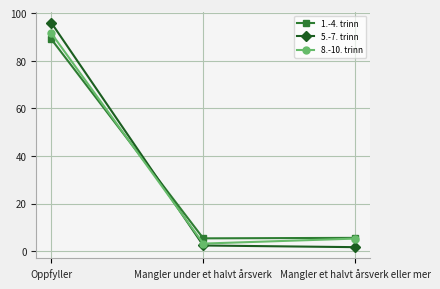

What is the total value across all series at Mangler under et halvt årsverk?

11.0